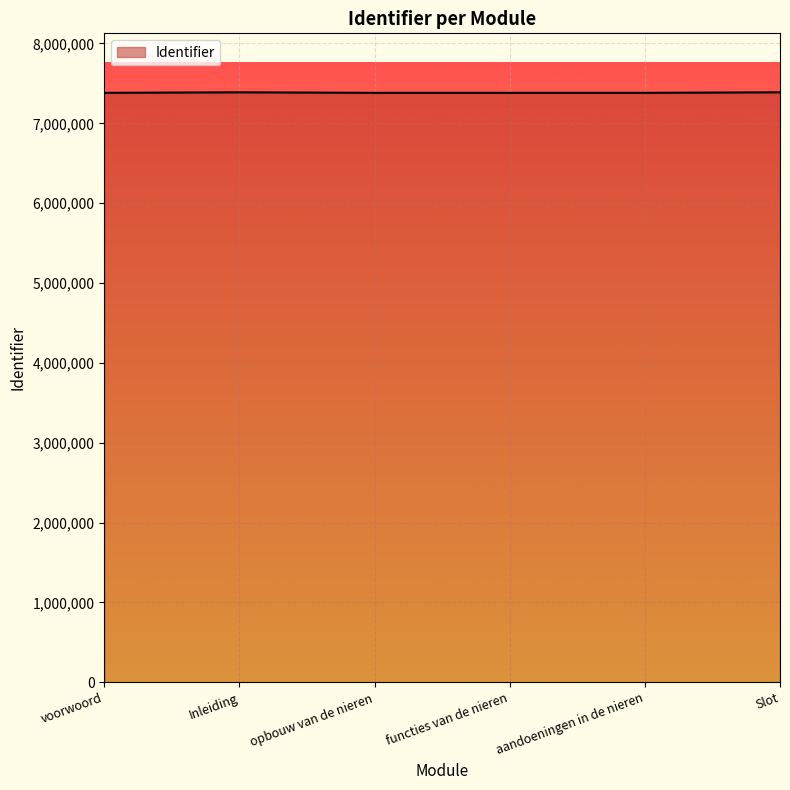

What is the difference between the values at aandoeningen in de nieren and opbouw van de nieren?

2